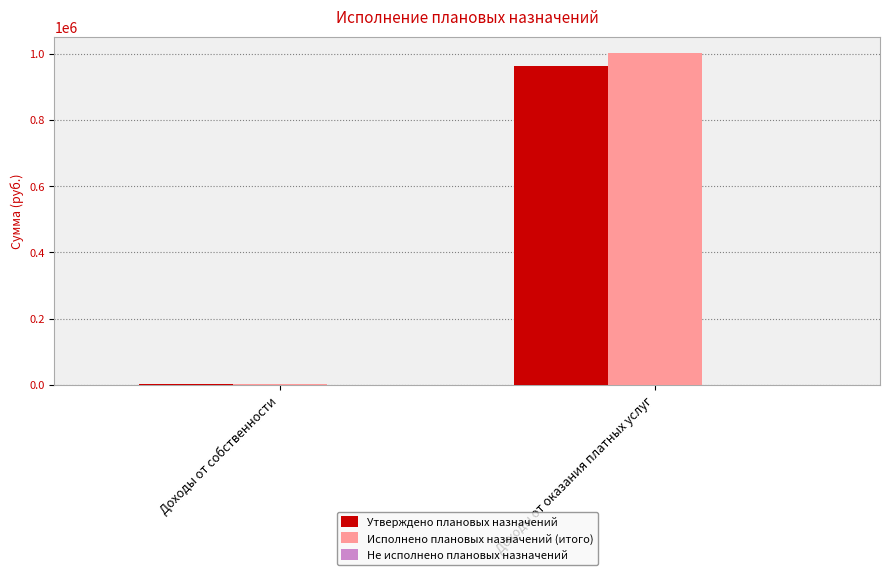

What is the sum of all Утверждено плановых назначений values?

966404.7